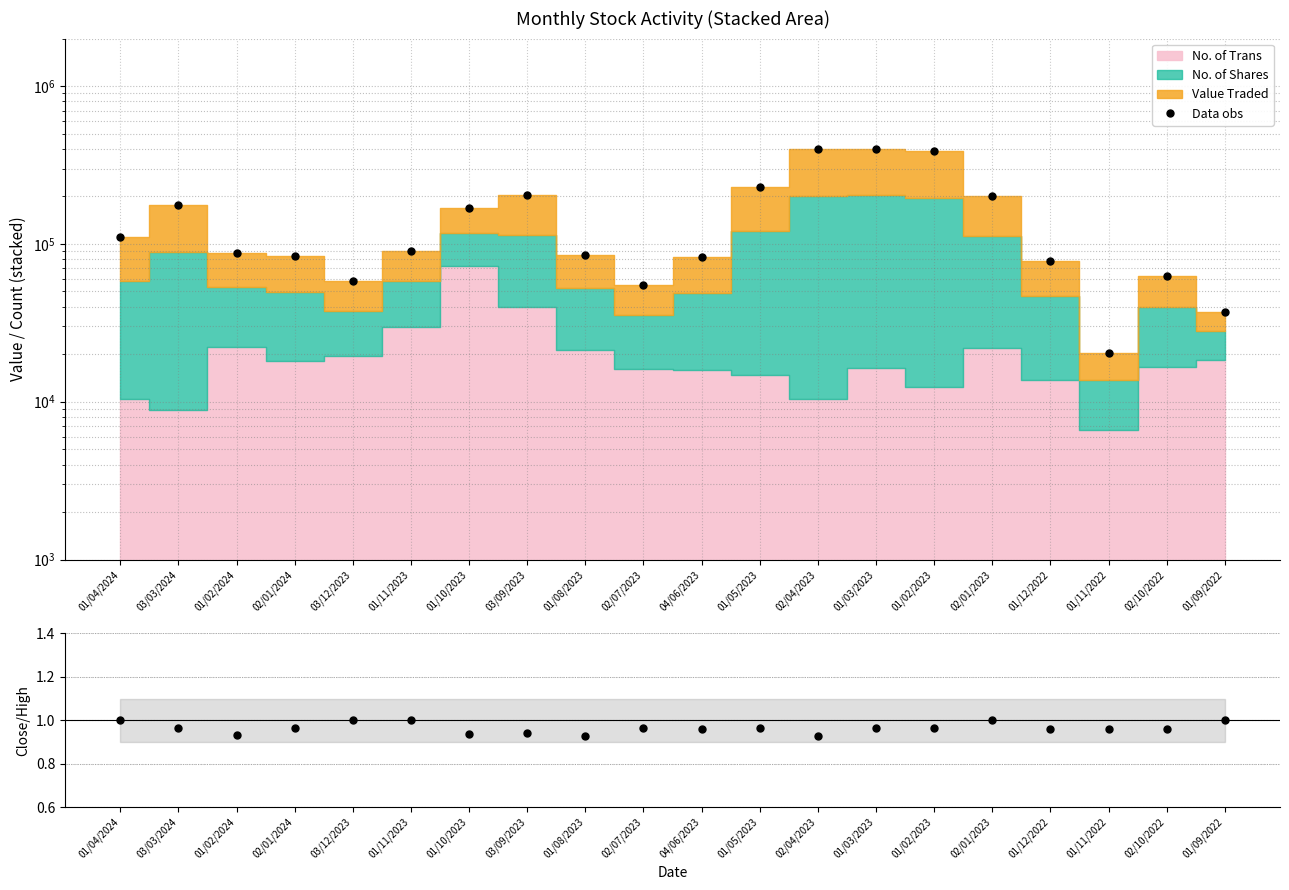

Reading left to right, list all the values displayed in this chart.

Data obs: 01/04/2024=110188.0	03/03/2024=176033.5	01/02/2024=87011.2	02/01/2024=83643.2	03/12/2023=57813.2	01/11/2023=90130.2	01/10/2023=169408.2	03/09/2023=202964.8	01/08/2023=84854.0	02/07/2023=55095.5	04/06/2023=82391.0	01/05/2023=229836.0	02/04/2023=396940.2	01/03/2023=400093.2	01/02/2023=387186.8	02/01/2023=200786.0	01/12/2022=78450.2	01/11/2022=20460.0	02/10/2022=62313.5	01/09/2022=37186.0
Closing/High: 01/04/2024=1.0	03/03/2024=1.0	01/02/2024=0.9	02/01/2024=1.0	03/12/2023=1.0	01/11/2023=1.0	01/10/2023=0.9	03/09/2023=0.9	01/08/2023=0.9	02/07/2023=1.0	04/06/2023=1.0	01/05/2023=1.0	02/04/2023=0.9	01/03/2023=1.0	01/02/2023=1.0	02/01/2023=1.0	01/12/2022=1.0	01/11/2022=1.0	02/10/2022=1.0	01/09/2022=1.0